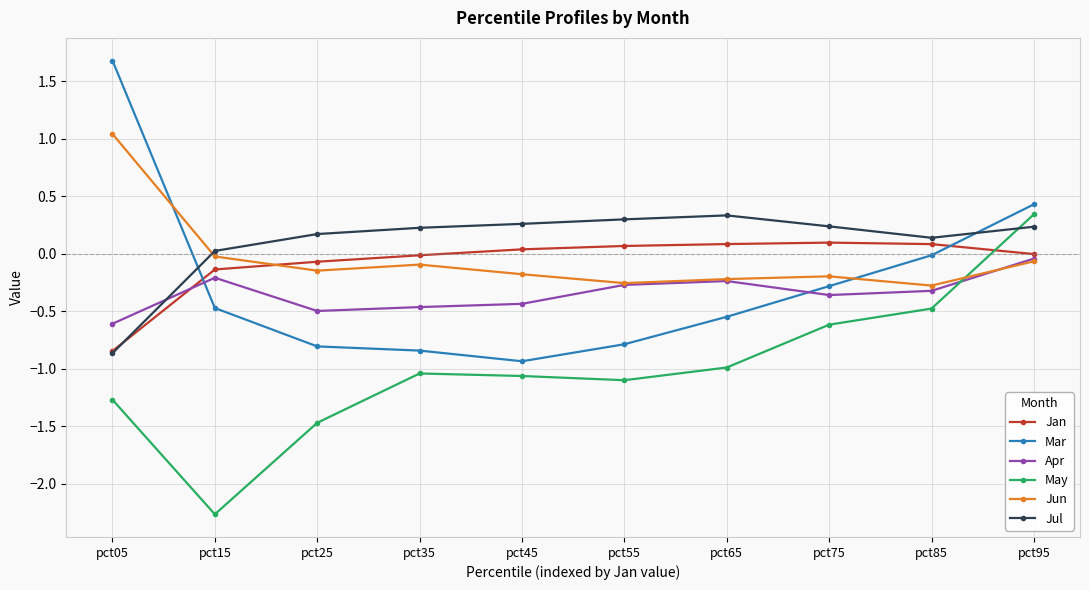

What is the value of the Apr point at the 5th from the left?

-0.4